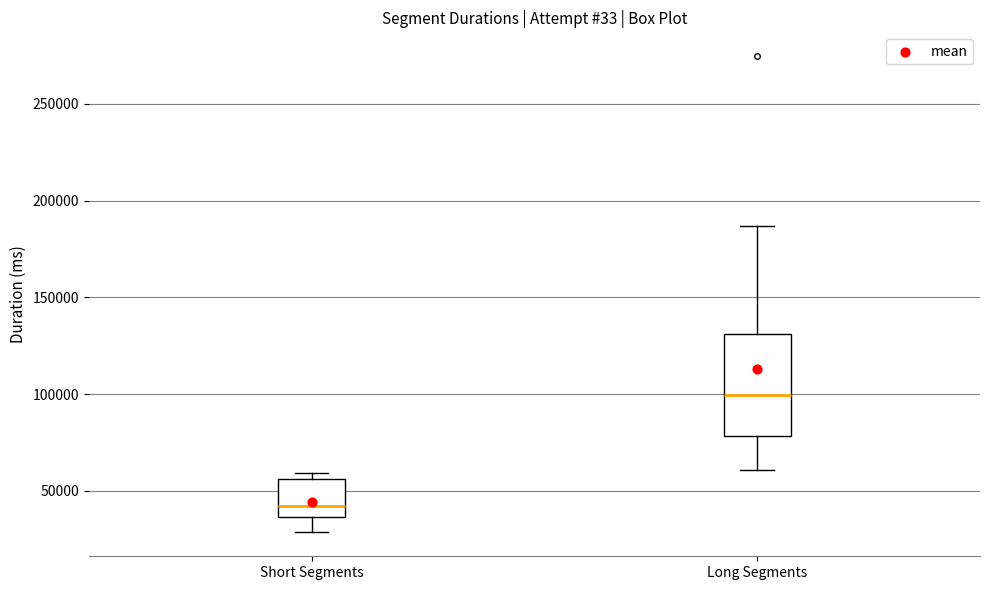

Reading left to right, read every box against the y-axis: the position of its median line, the range the box covers, and the ends of its whiskers. The values are not printed on the chart, so give them approximately, as read against the axis.

Short Segments: median 40000, box 35000 to 55000, whiskers 30000 to 60000
Long Segments: median 100000, box 80000 to 130000, whiskers 60000 to 185000